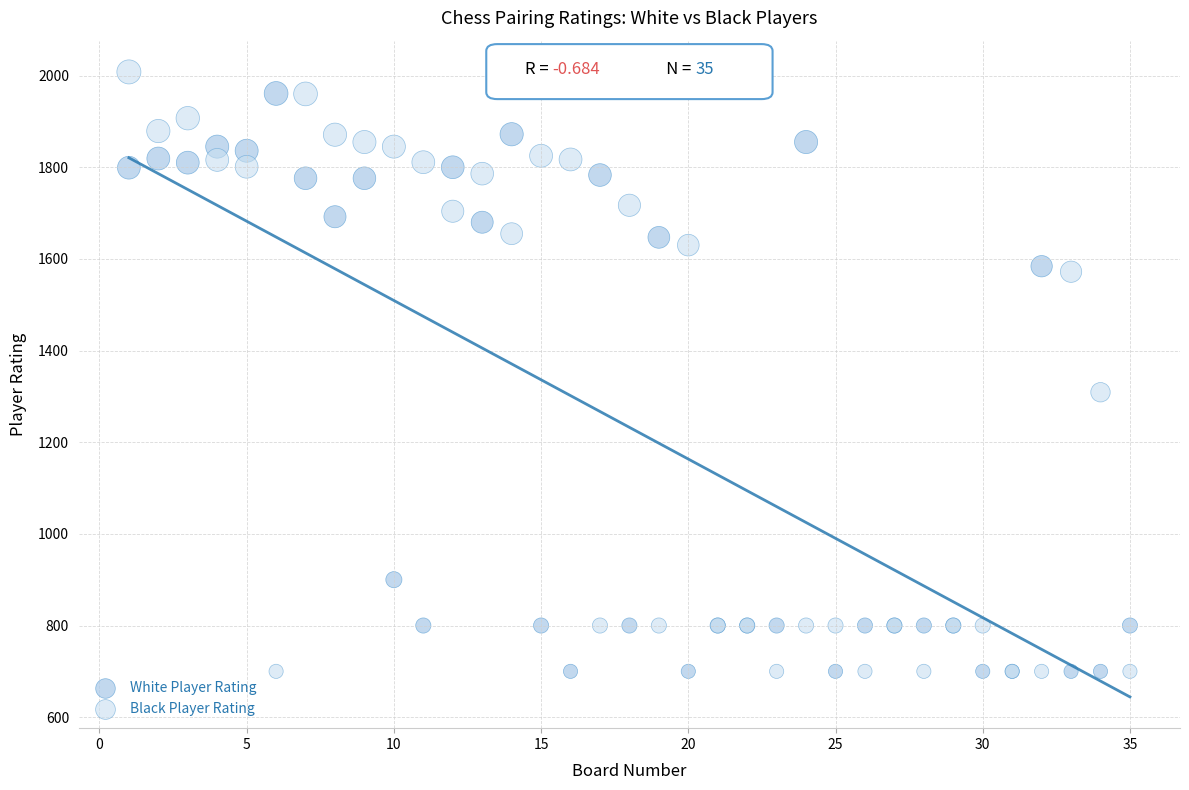

What is the X range (max minus min) for the scatter plot?

34